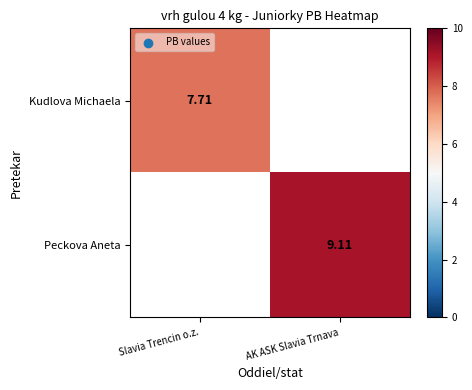

True or false: Kudlova Michaela has a value of 5.3 at Slavia Trencin o.z..

False